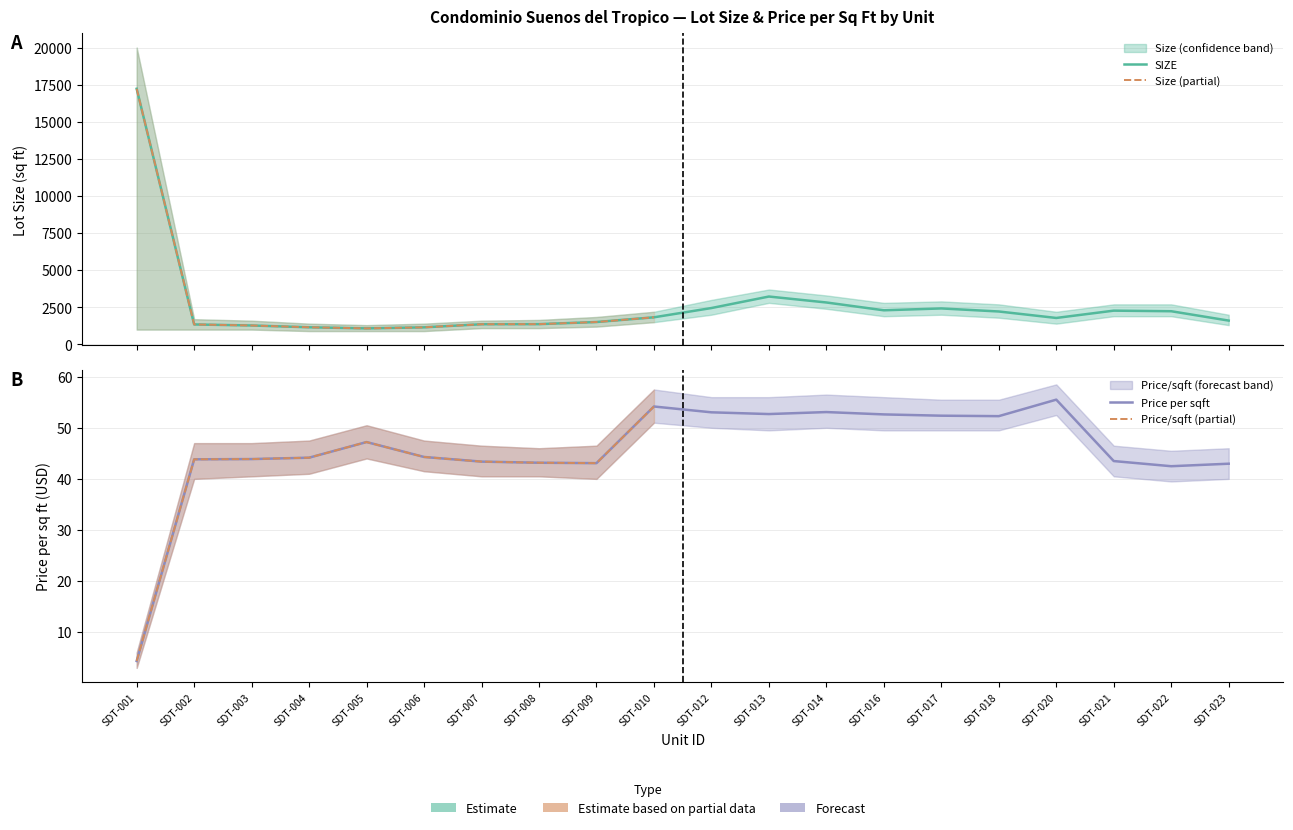

At which label does SIZE first exceed 1827?

SDT-001